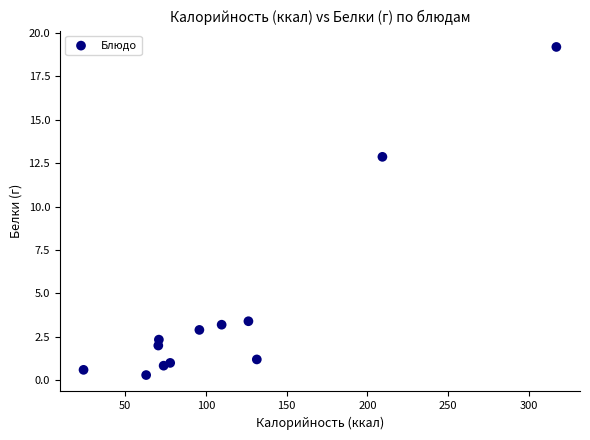

What Y value in the scatter plot is closest to 9?

12.9